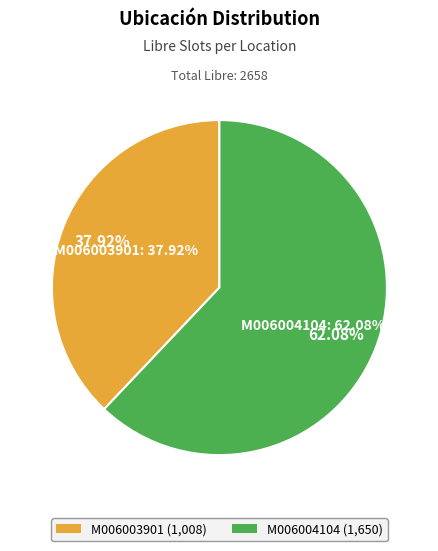

Between M006004104 and M006003901, which is larger?

M006004104